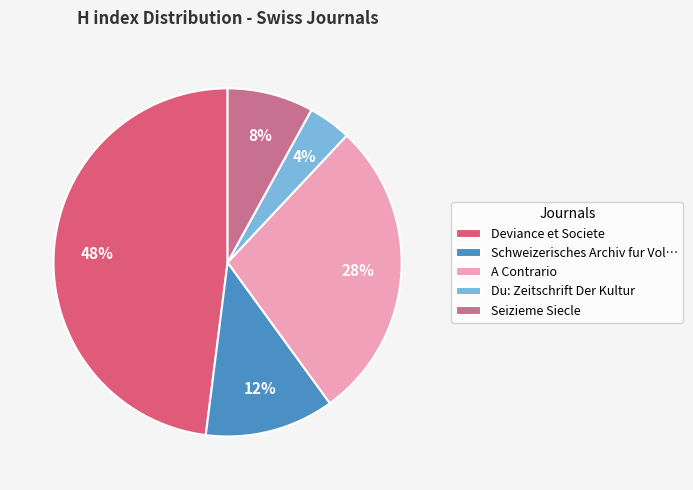

How many segments does this pie chart have?

5